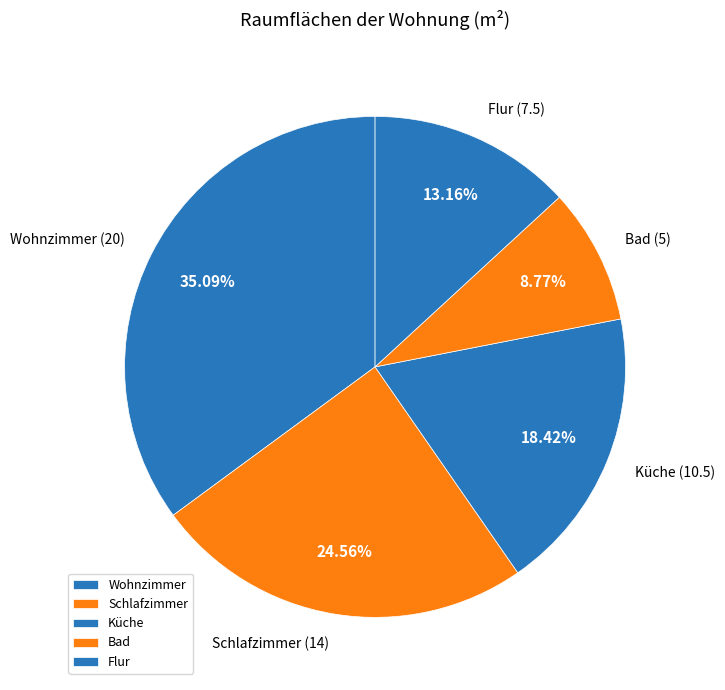

Count the number of slices in the pie.

5